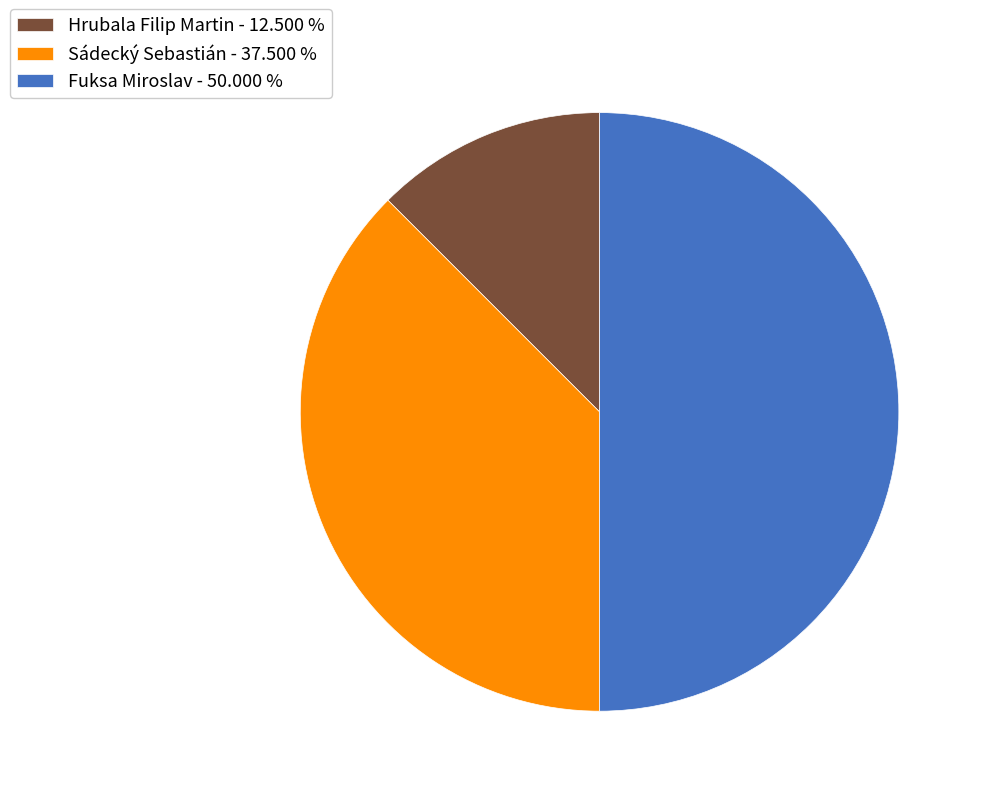

What is the smallest slice in the pie chart?

Hrubala Filip Martin